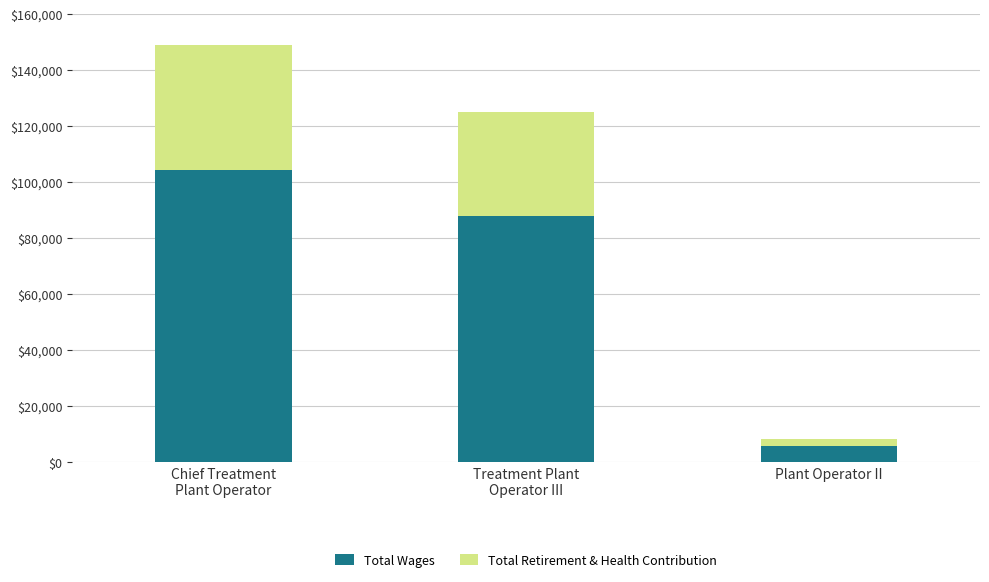

Are the bars horizontal?

No